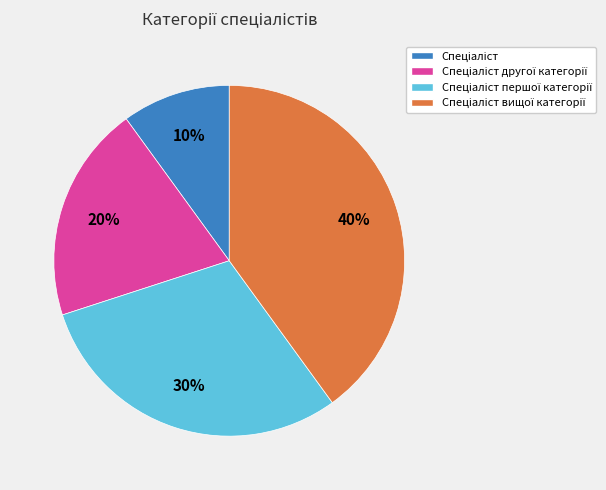

To the nearest percent, what is the difference between the largest and smallest slice percentages?

30%